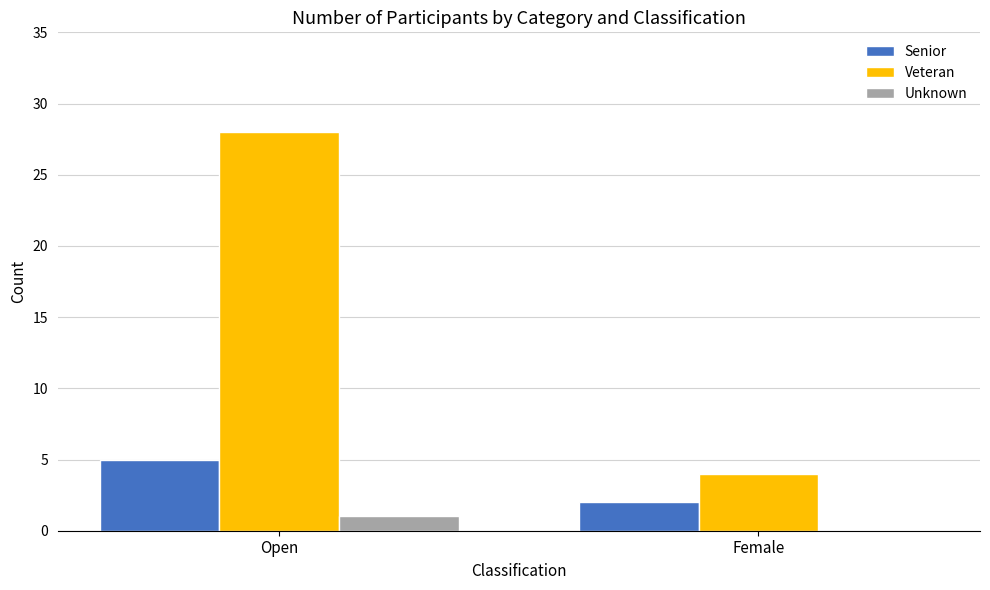

Is the value of Veteran at Open greater than the value of Unknown at Female?

Yes